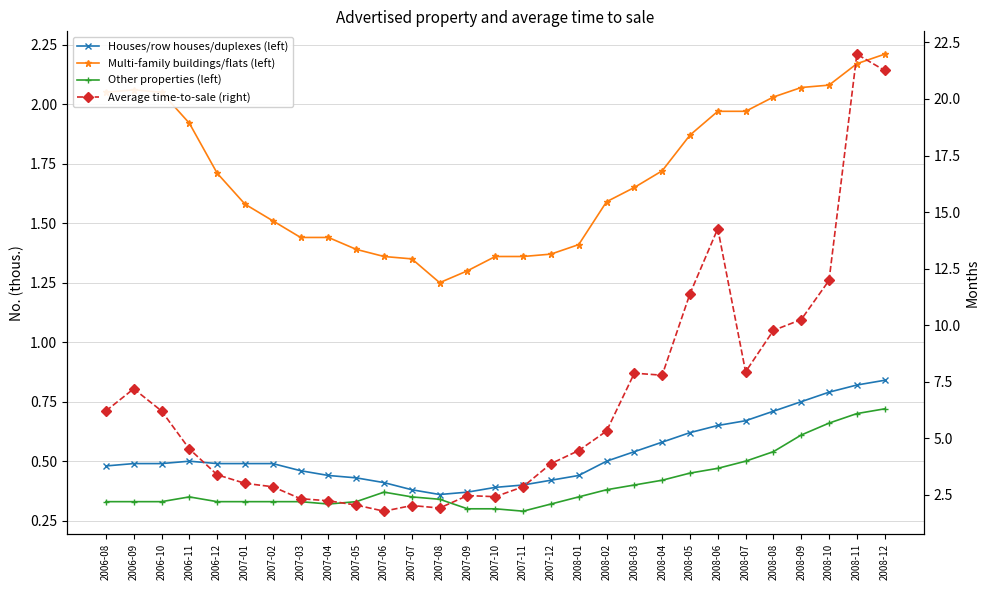

What is the spread (max minus min) of values at 2008-03?

7.5